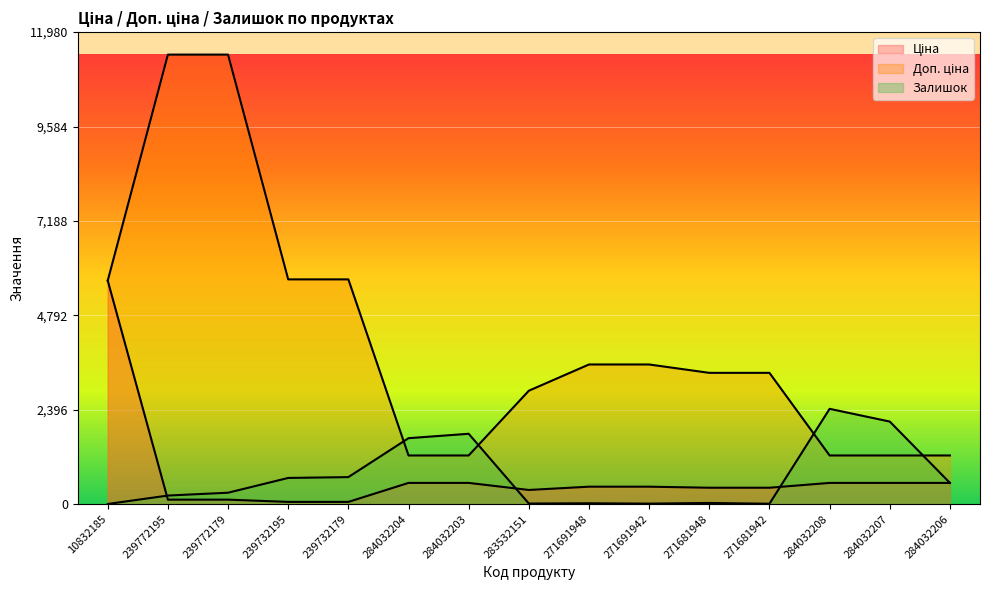

Which series has the largest range (max minus min)?

Доп. ціна